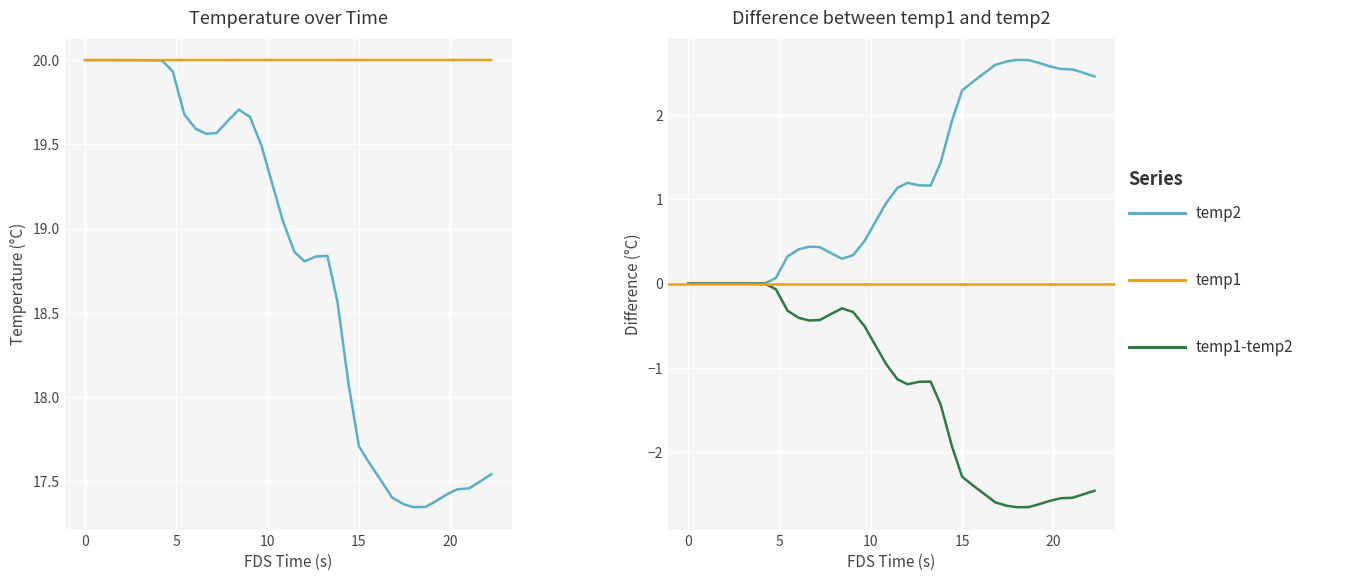

What is the difference between the maximum and minimum values in the temp2 series?

2.7